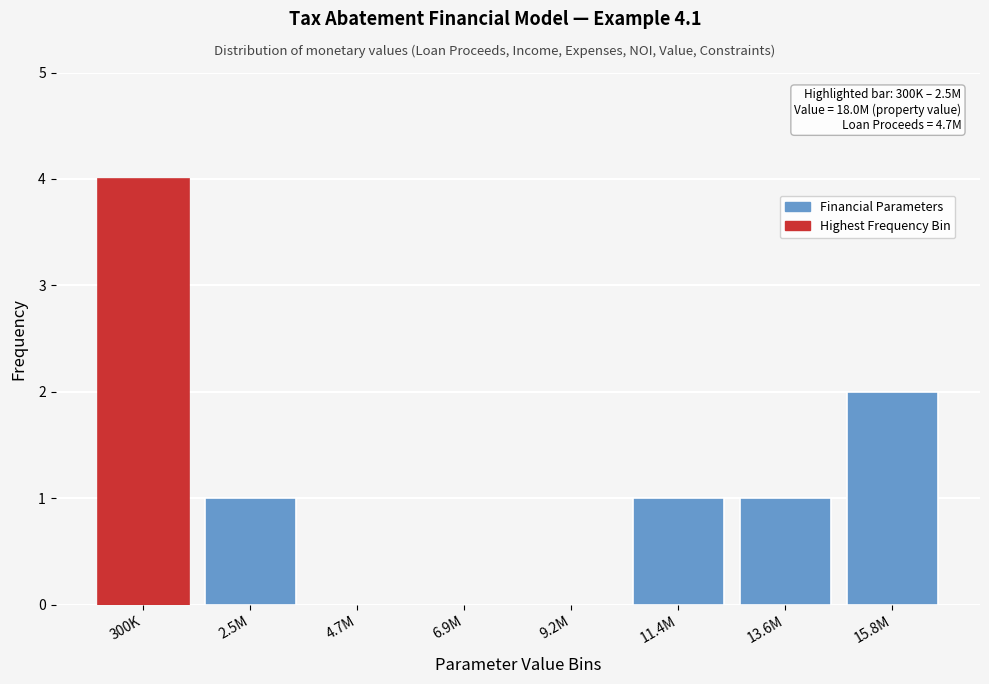

Reading left to right, transcribe all the data shown in this chart.

300K=4	2.5M=1	4.7M=0	6.9M=0	9.2M=0	11.4M=1	13.6M=1	15.8M=2